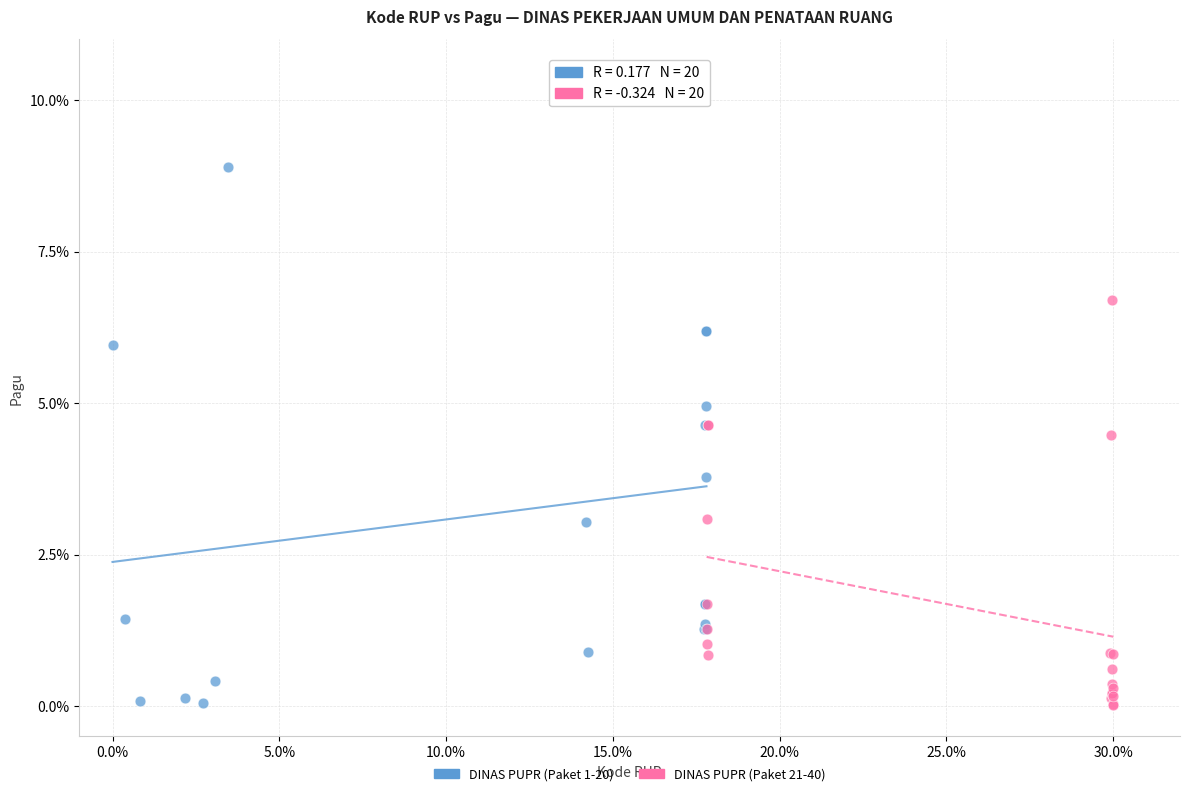

Which series has the largest Y range (max minus min)?

DINAS PUPR (Paket 1-20)